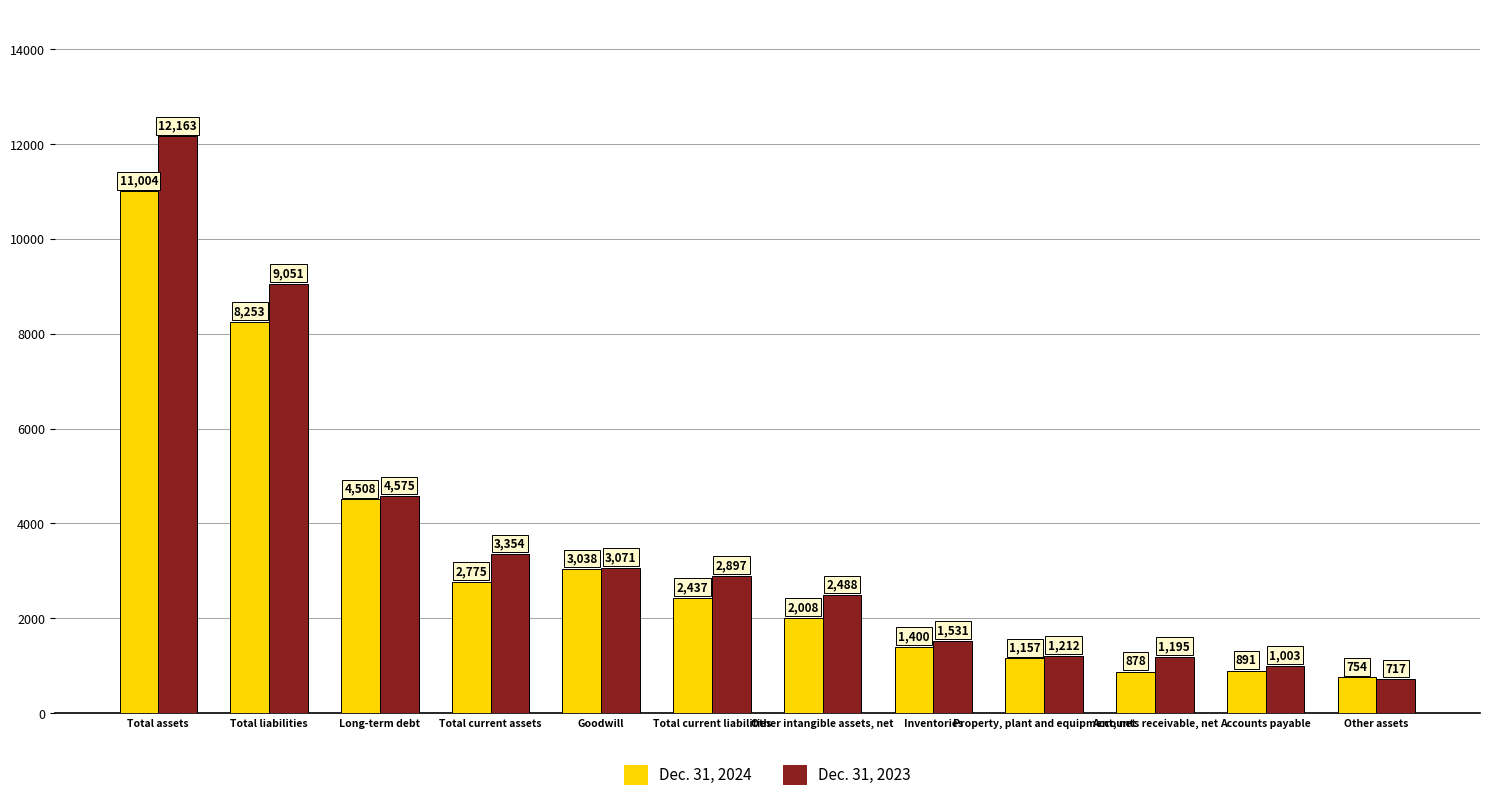

The Dec. 31, 2024 series shows 1785 at Long-term debt. True or false?

False